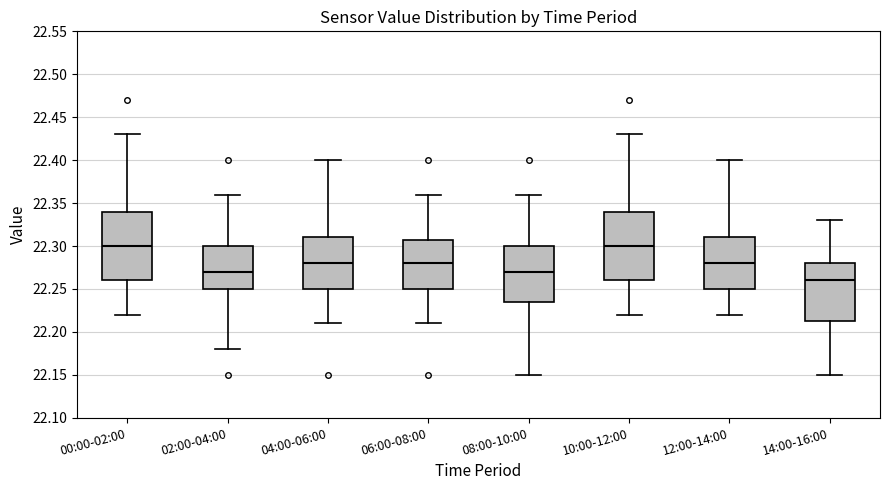

Reading left to right, transcribe this box plot: for each box, give where its median line is, the range the box spans, and where its two whiskers end, as read against the y-axis. The values are not printed on the chart, so give them approximately, as read against the axis.

00:00-02:00: median 22.300, box 22.260 to 22.340, whiskers 22.220 to 22.430
02:00-04:00: median 22.270, box 22.250 to 22.300, whiskers 22.180 to 22.360
04:00-06:00: median 22.280, box 22.250 to 22.310, whiskers 22.210 to 22.400
06:00-08:00: median 22.280, box 22.250 to 22.310, whiskers 22.210 to 22.360
08:00-10:00: median 22.270, box 22.235 to 22.300, whiskers 22.150 to 22.360
10:00-12:00: median 22.300, box 22.260 to 22.340, whiskers 22.220 to 22.430
12:00-14:00: median 22.280, box 22.250 to 22.310, whiskers 22.220 to 22.400
14:00-16:00: median 22.260, box 22.215 to 22.280, whiskers 22.150 to 22.330